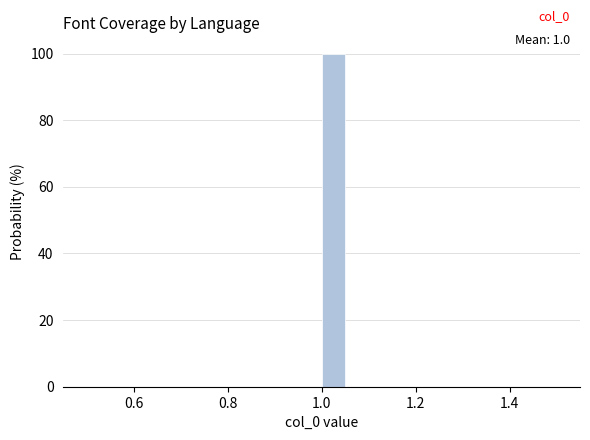

Read against the x-axis, roughly where is the centre of the tallest bar?

1.02